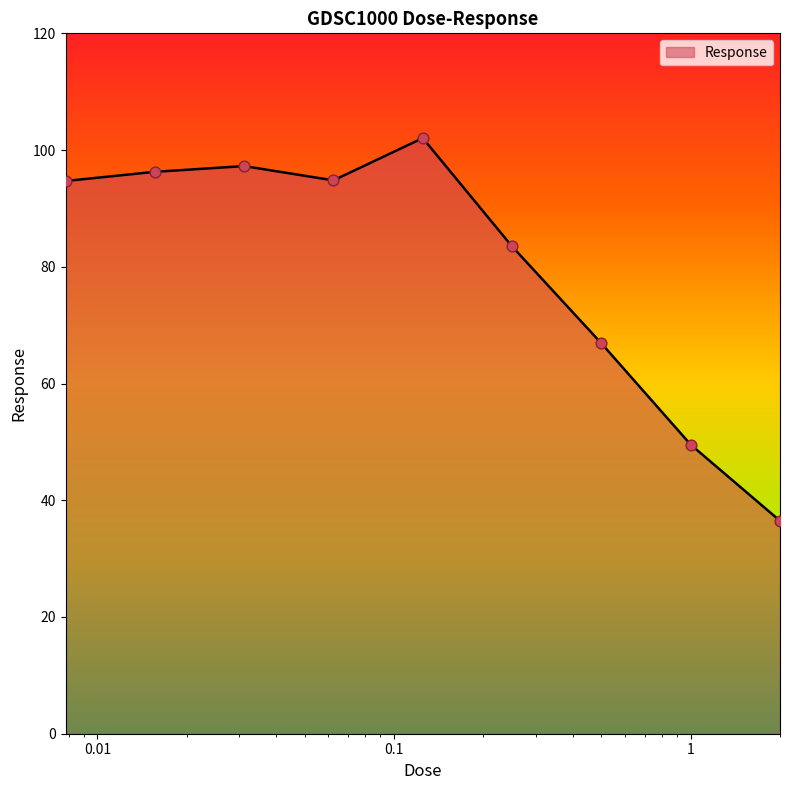

What is the smallest value displayed?

36.5